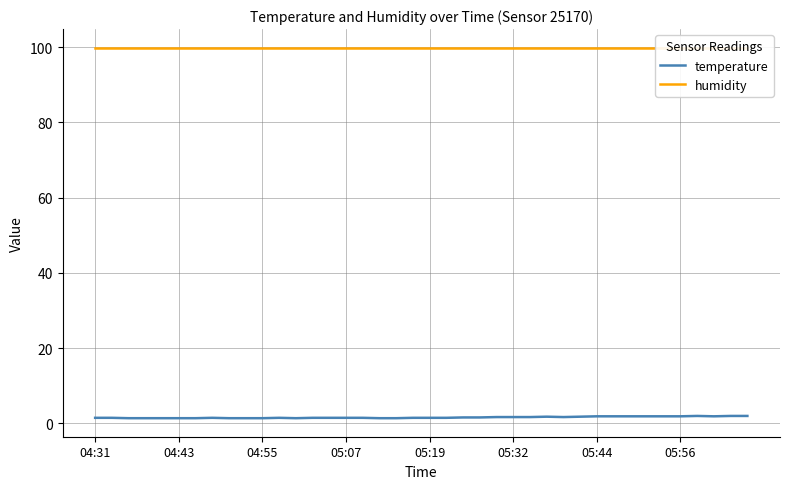

Which series has the widest spread of values?

temperature